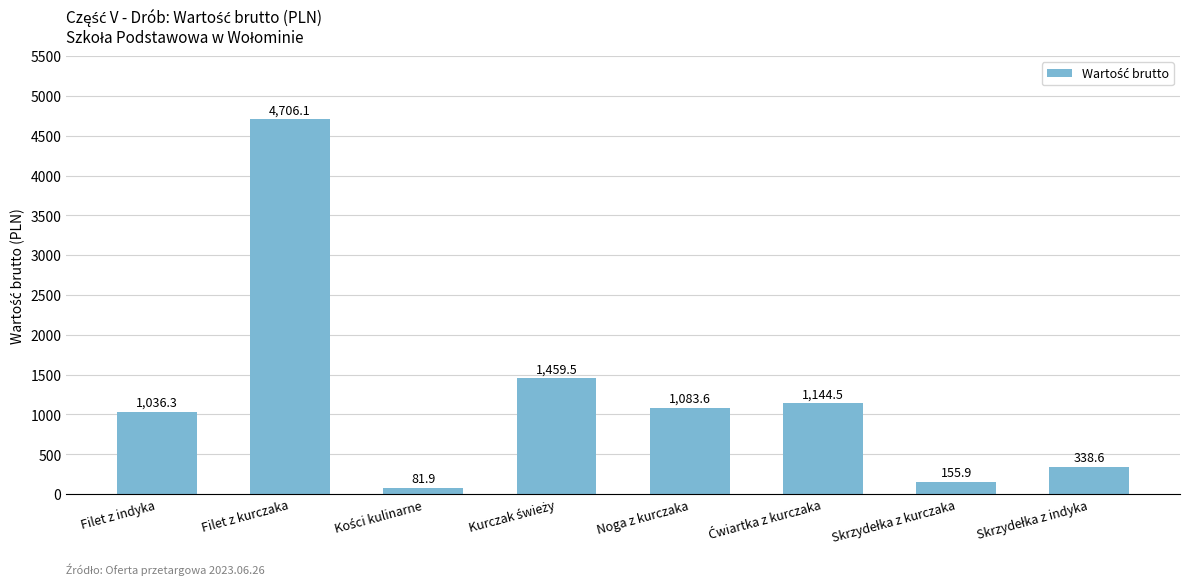

What value does the data have at Filet z kurczaka?

4706.1